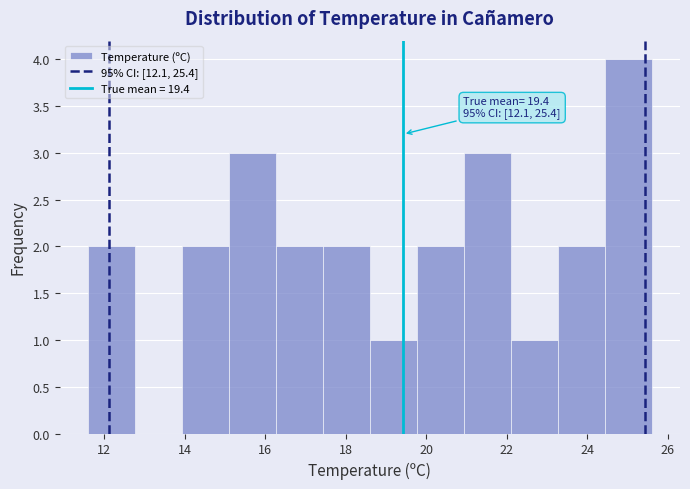

Which range on the x-axis has the tallest bar?

24.4 to 25.6